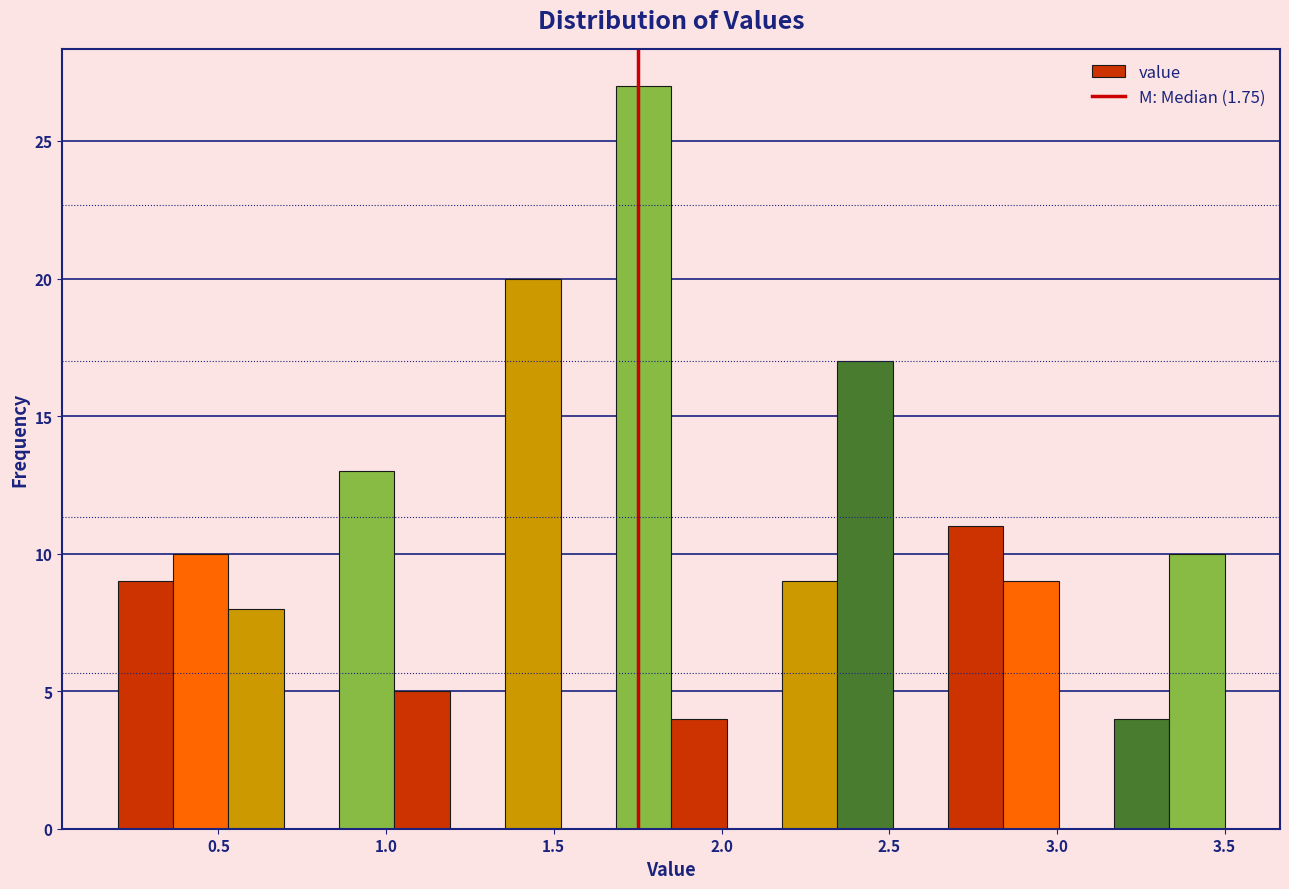

Around what value on the x-axis is the tallest bar? Give the approximate position of its centre, as read against the axis.

1.75